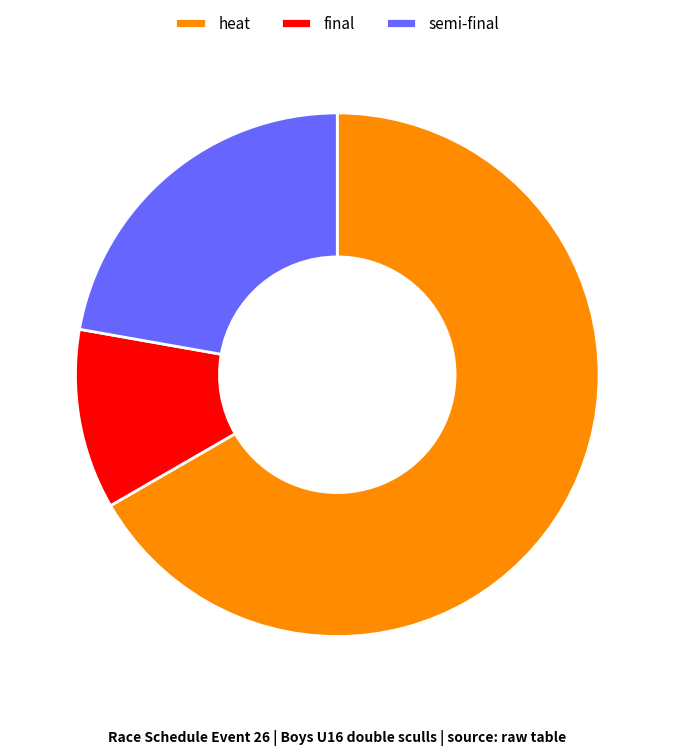

Which has a higher value, semi-final or final?

semi-final